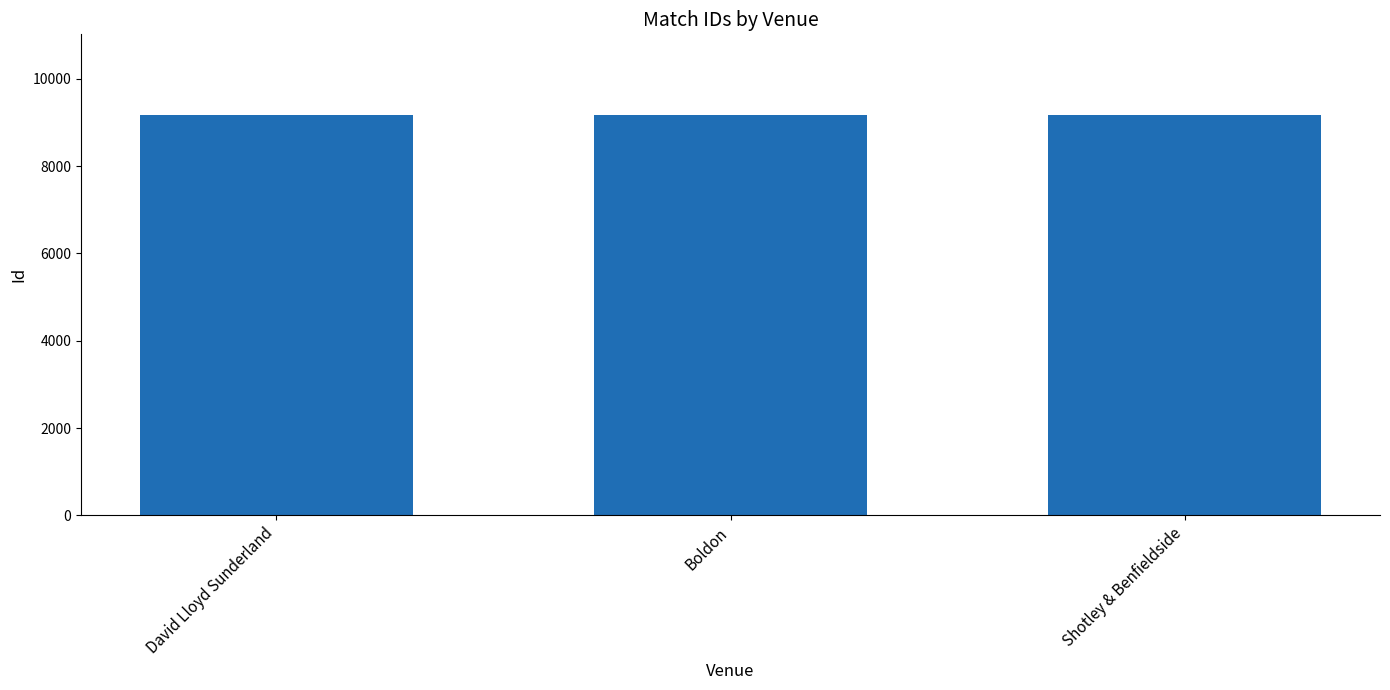

What is the difference between the second highest and minimum values?

14